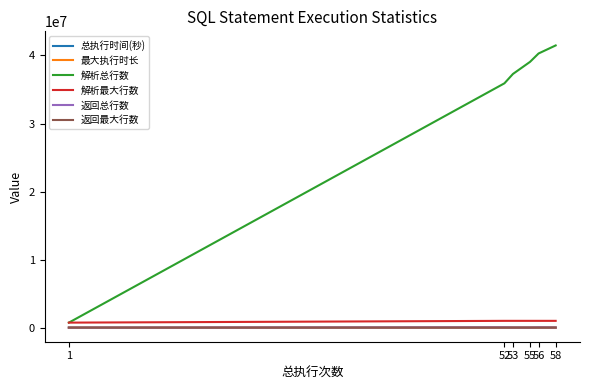

At how many categories does at least one series exceed 39813267?

2